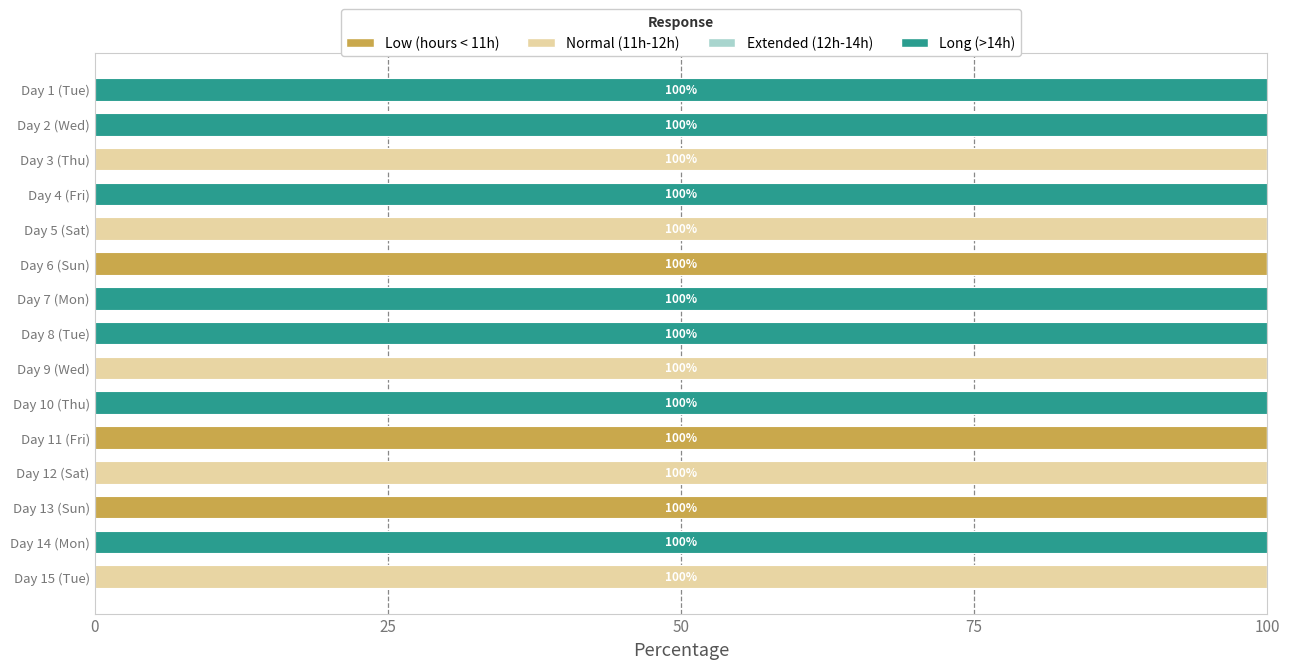

What is the maximum value for Low (hours < 11h)?

100